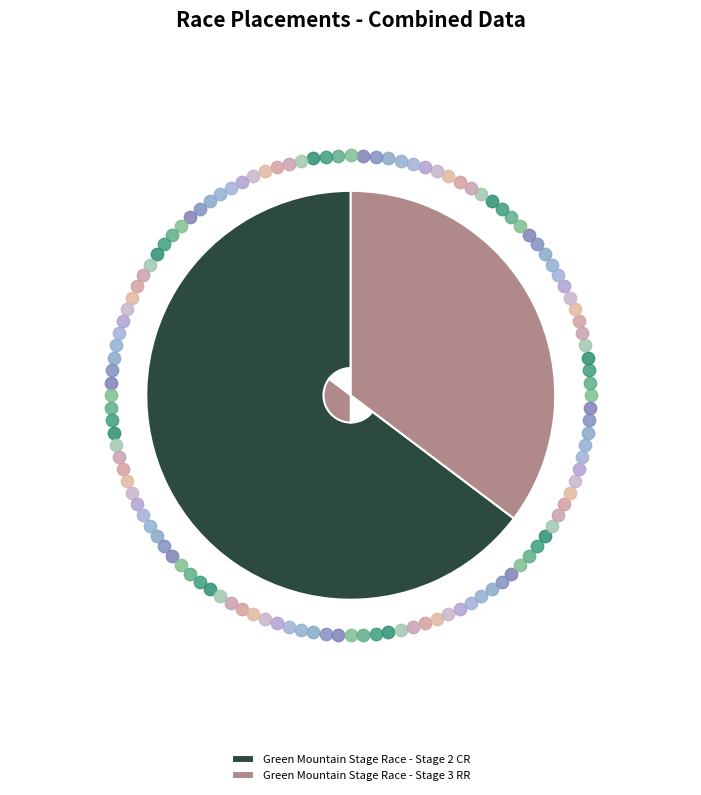

To the nearest percent, what is the combined percentage of Green Mountain Stage Race - Stage 2 CR and Green Mountain Stage Race - Stage 3 RR?

100%